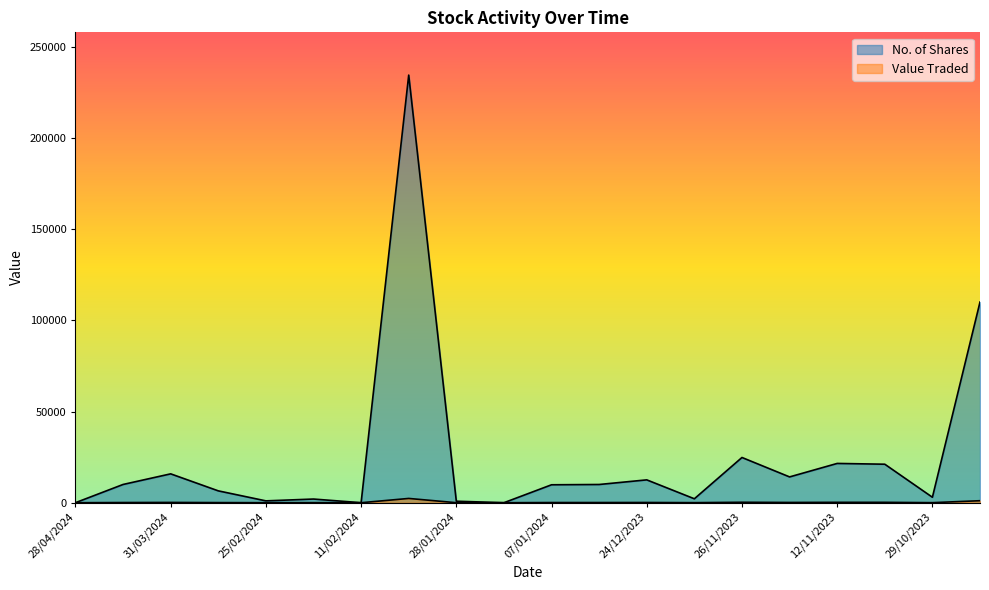

How many lines are shown in the chart?

2